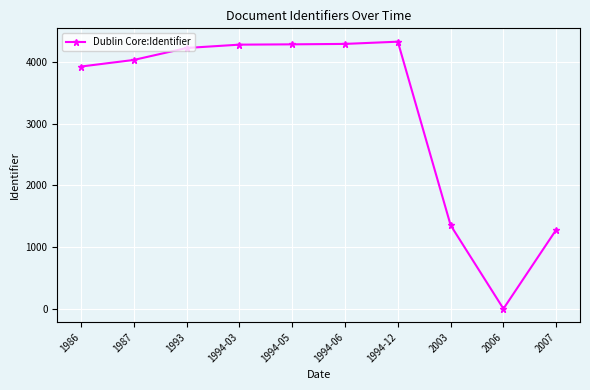

The chart shows a value of 4230 at 1993. True or false?

True